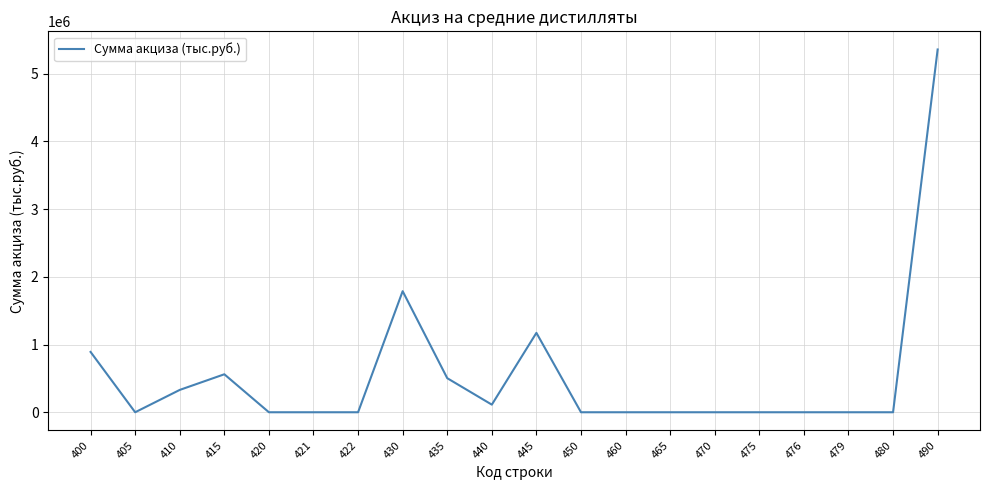

Where is the first local minimum?

405